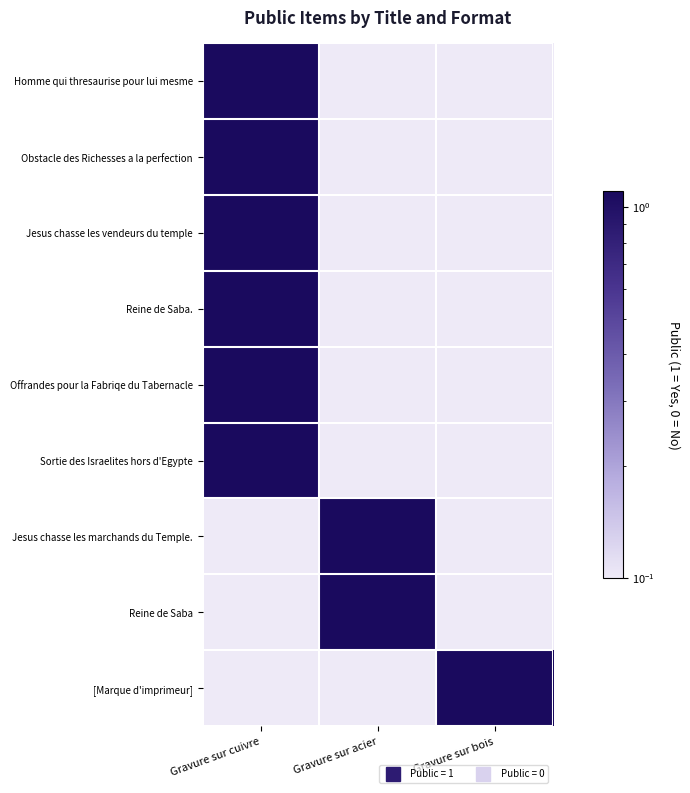

Reading left to right, extract all data points from this chart.

Homme qui thresaurise pour lui mesme: Gravure sur cuivre=1.1	Gravure sur acier=0.1	Gravure sur bois=0.1
Obstacle des Richesses a la perfection: Gravure sur cuivre=1.1	Gravure sur acier=0.1	Gravure sur bois=0.1
Jesus chasse les vendeurs du temple: Gravure sur cuivre=1.1	Gravure sur acier=0.1	Gravure sur bois=0.1
Reine de Saba.: Gravure sur cuivre=1.1	Gravure sur acier=0.1	Gravure sur bois=0.1
Offrandes pour la Fabriqe du Tabernacle: Gravure sur cuivre=1.1	Gravure sur acier=0.1	Gravure sur bois=0.1
Sortie des Israelites hors d'Egypte: Gravure sur cuivre=1.1	Gravure sur acier=0.1	Gravure sur bois=0.1
Jesus chasse les marchands du Temple.: Gravure sur cuivre=0.1	Gravure sur acier=1.1	Gravure sur bois=0.1
Reine de Saba: Gravure sur cuivre=0.1	Gravure sur acier=1.1	Gravure sur bois=0.1
[Marque d'imprimeur]: Gravure sur cuivre=0.1	Gravure sur acier=0.1	Gravure sur bois=1.1